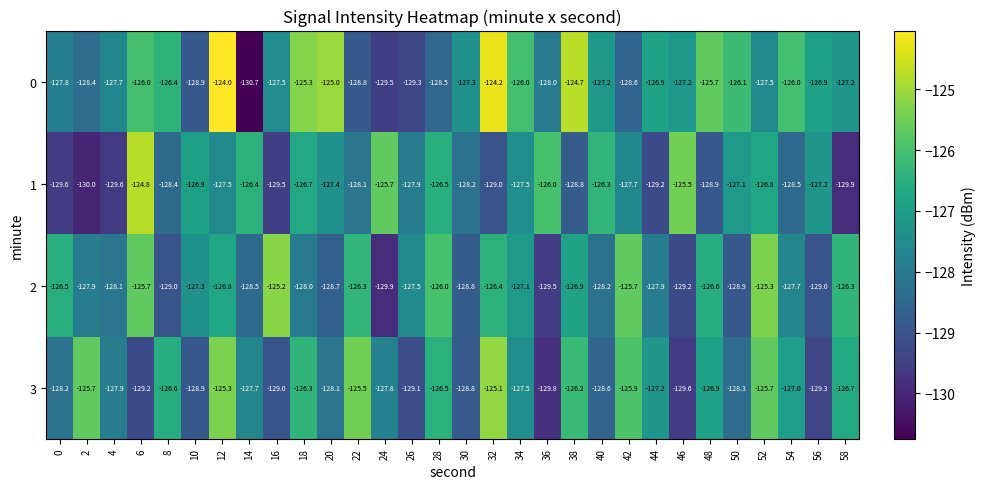

Rank the series at 24 from lowest to highest value.

2, 0, 3, 1